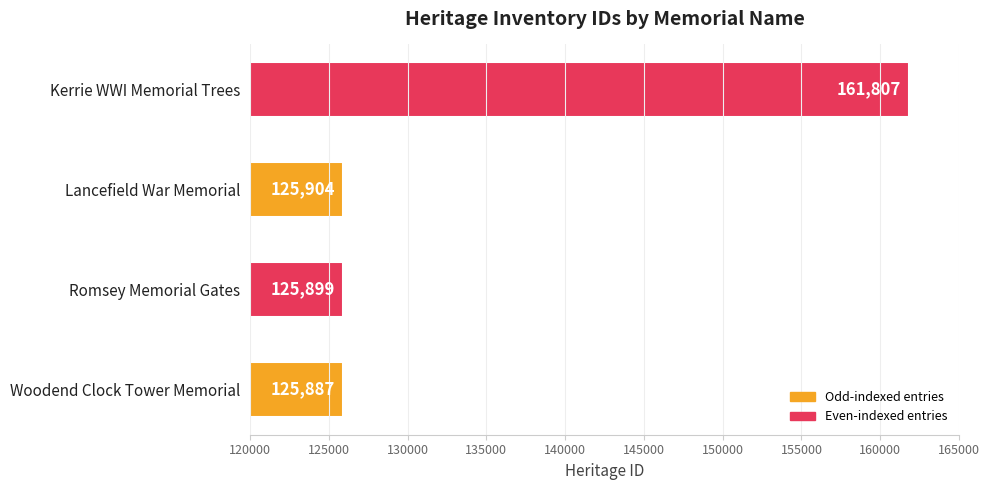

Which label corresponds to the smallest value in the chart?

Woodend Clock Tower Memorial